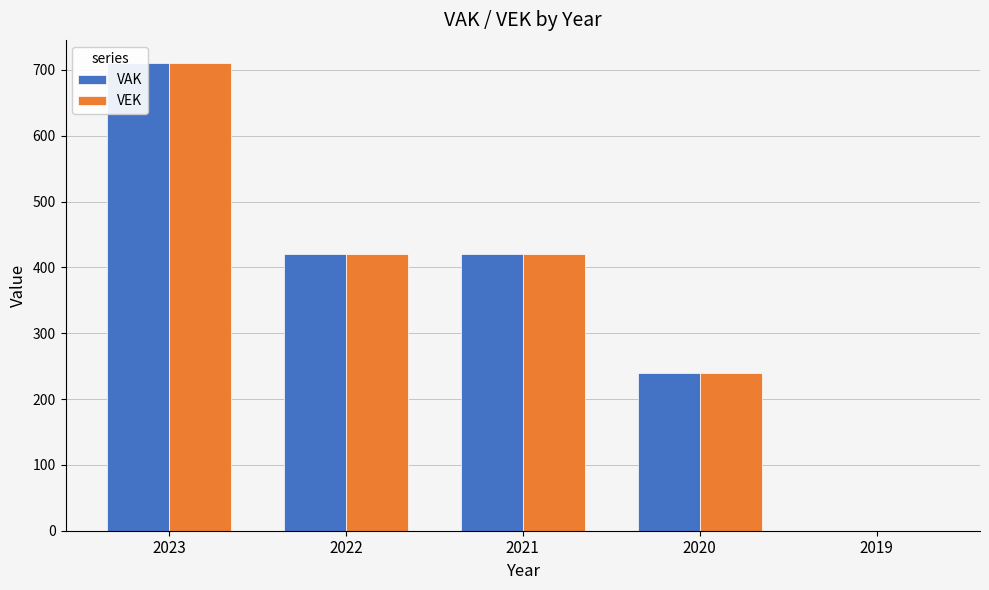

What is the sum of the VAK values at 2019 and 2023?

710